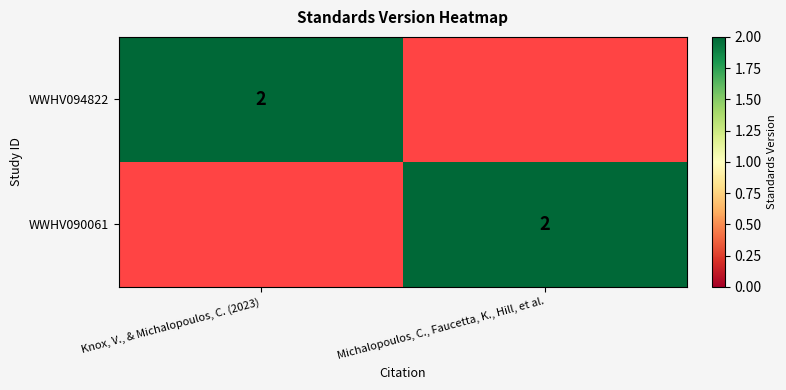

True or false: WWHV094822 has a value of 2 at Knox, V., & Michalopoulos, C. (2023).

True